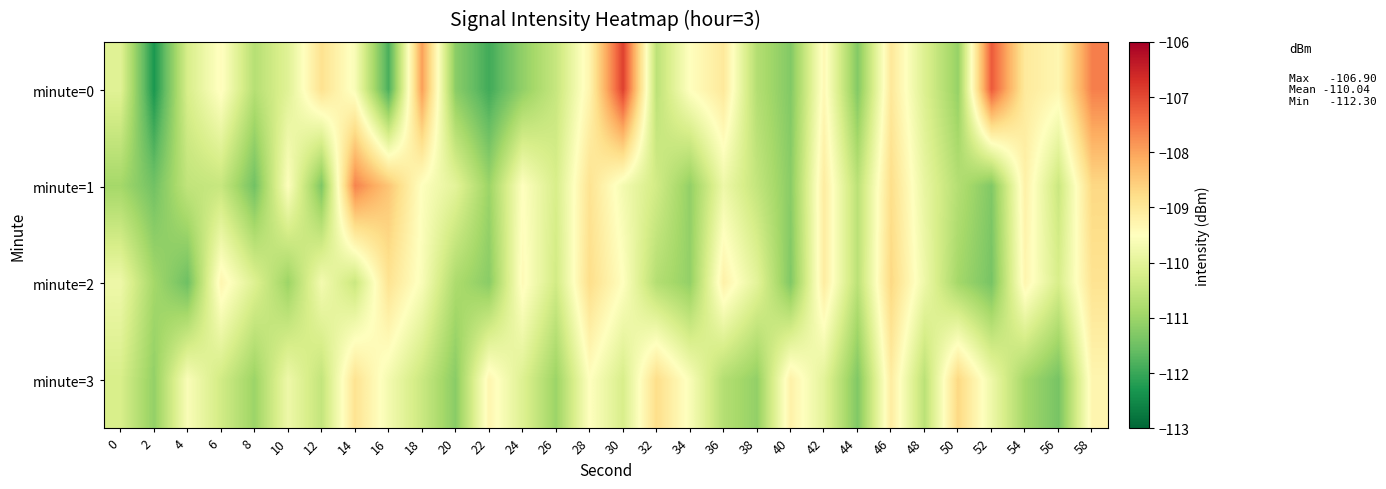

What is the maximum value shown in the chart?

-106.9